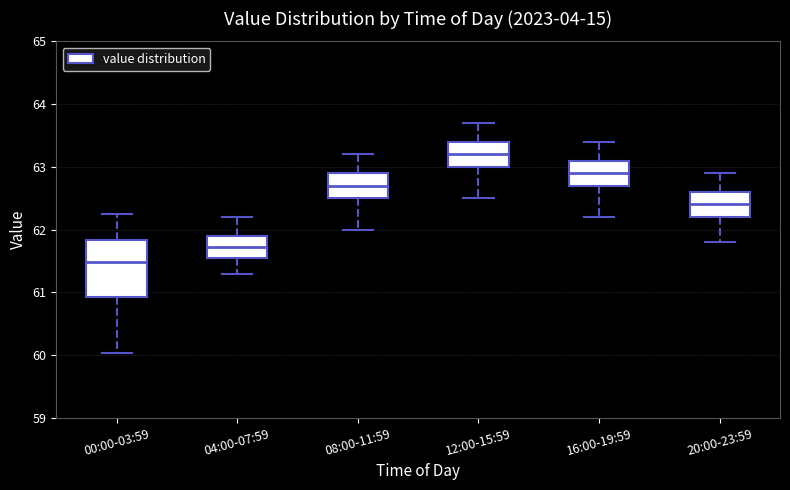

Reading left to right, transcribe this box plot: for each box, give where its median line is, the range the box spans, and where its two whiskers end, as read against the y-axis. The values are not printed on the chart, so give them approximately, as read against the axis.

00:00-03:59: median 61.5, box 60.9 to 61.8, whiskers 60.0 to 62.3
04:00-07:59: median 61.7, box 61.6 to 61.9, whiskers 61.3 to 62.2
08:00-11:59: median 62.7, box 62.5 to 62.9, whiskers 62.0 to 63.2
12:00-15:59: median 63.2, box 63.0 to 63.4, whiskers 62.5 to 63.7
16:00-19:59: median 62.9, box 62.7 to 63.1, whiskers 62.2 to 63.4
20:00-23:59: median 62.4, box 62.2 to 62.6, whiskers 61.8 to 62.9